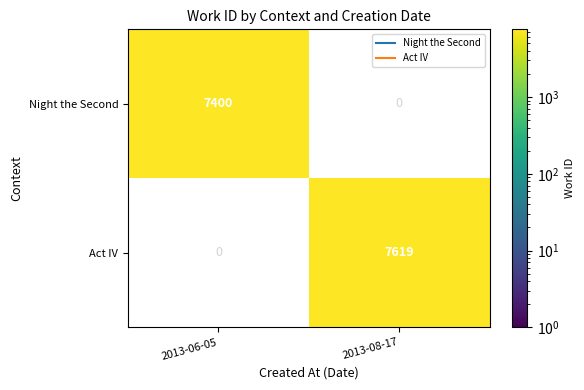

How many distinct data groups are displayed?

2